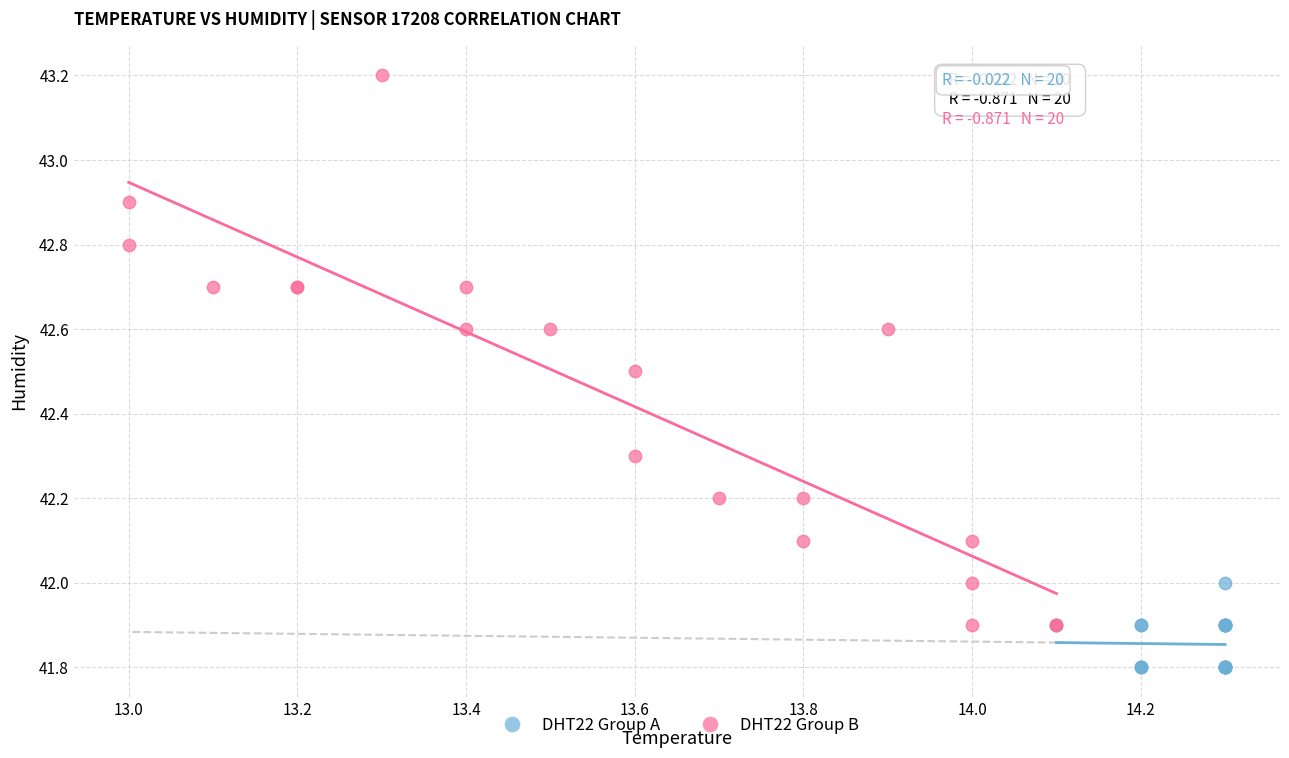

Which series reaches the maximum Y coordinate?

DHT22 Group B